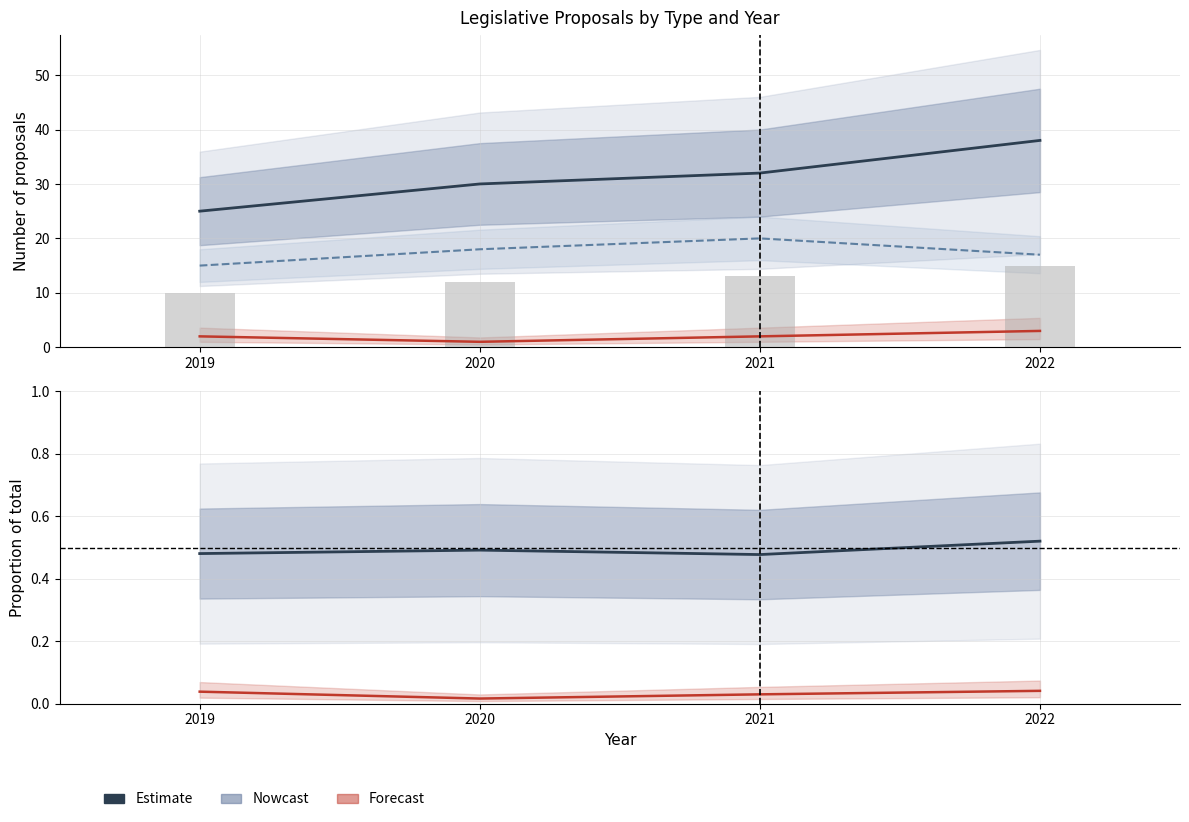

Is it true that the value at 2020 is 8?

False